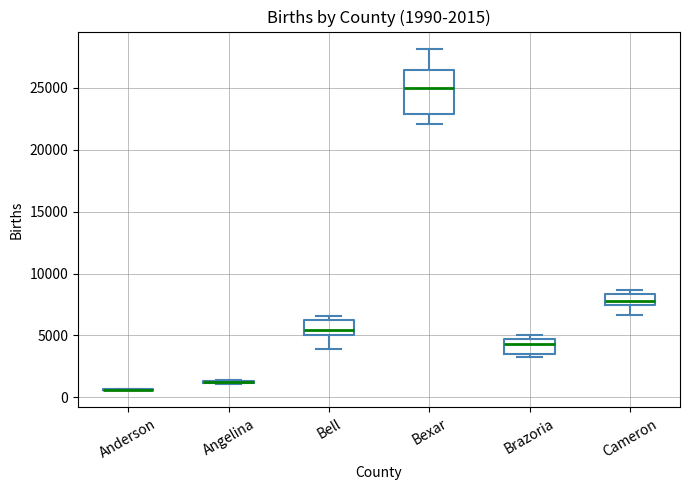

Which box is the tallest, from its lower edge to its upper edge?

Bexar